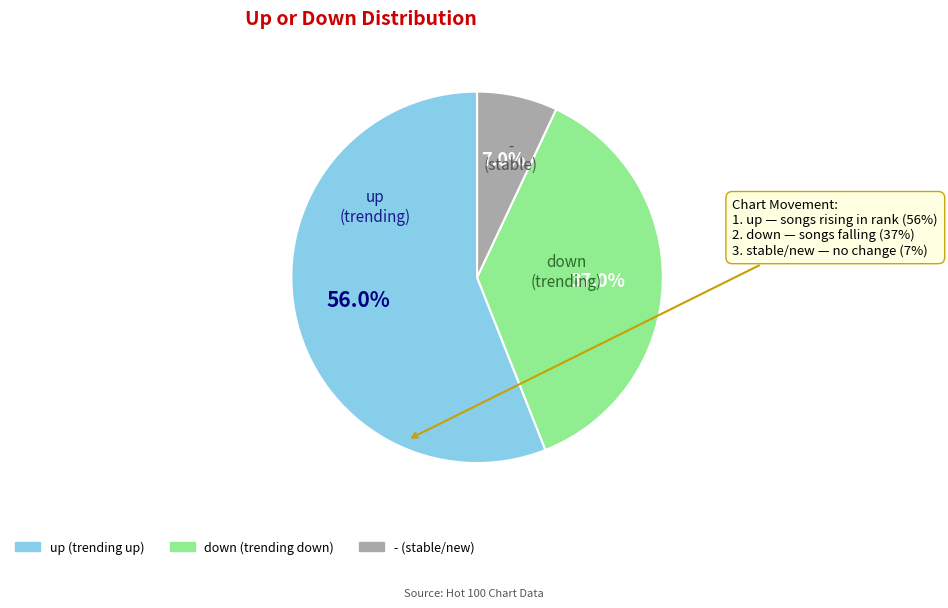

To the nearest percent, what portion does up represent?

56%